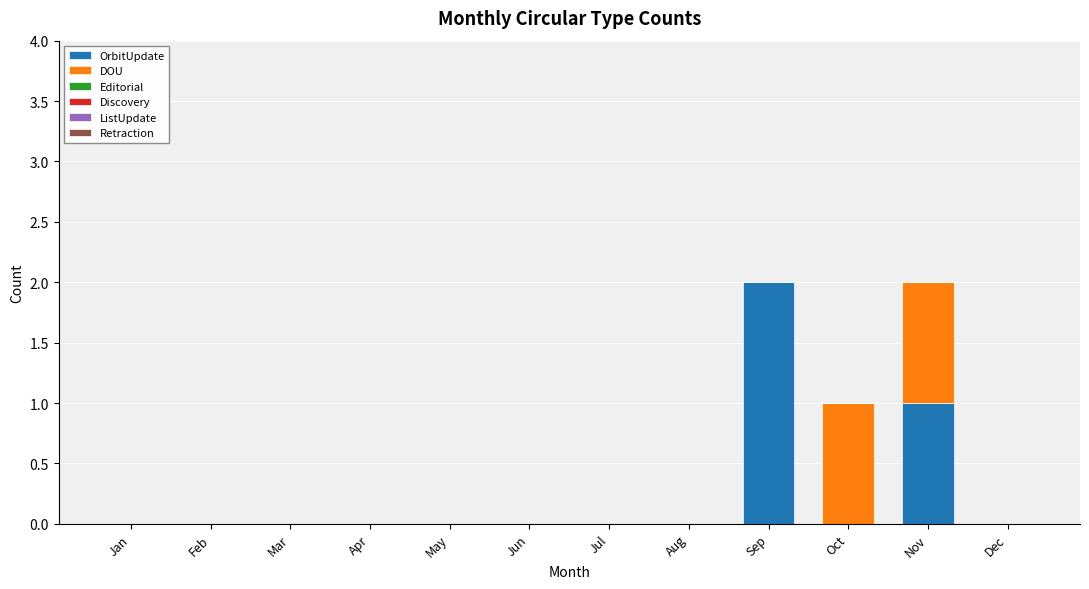

Is it true that OrbitUpdate equals 0 at Jun?

True